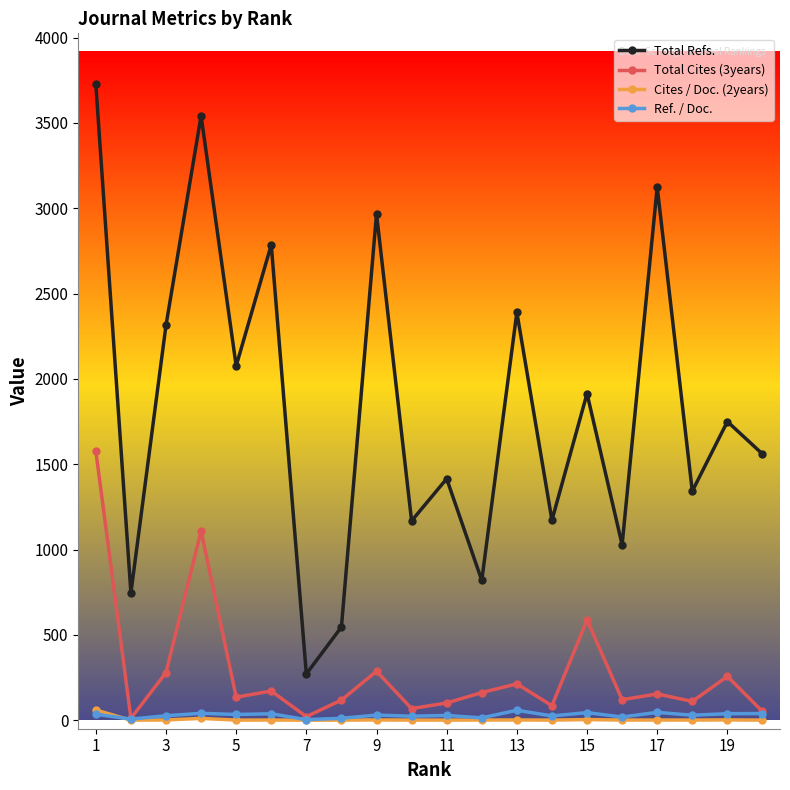

True or false: Ref. / Doc. has more than 2 interior local peaks.

True